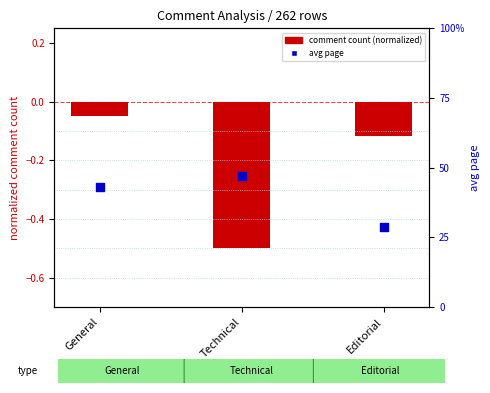

Which series reaches the minimum Y coordinate?

comment count (normalized)